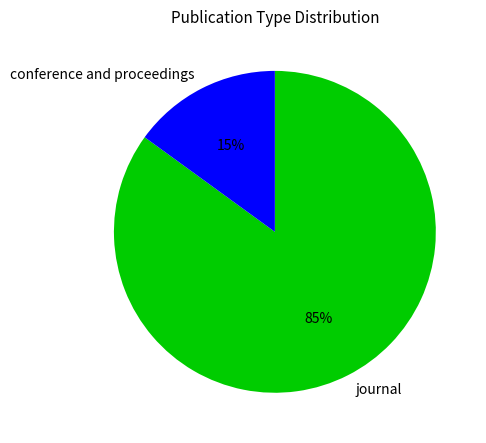

Between journal and conference and proceedings, which is larger?

journal